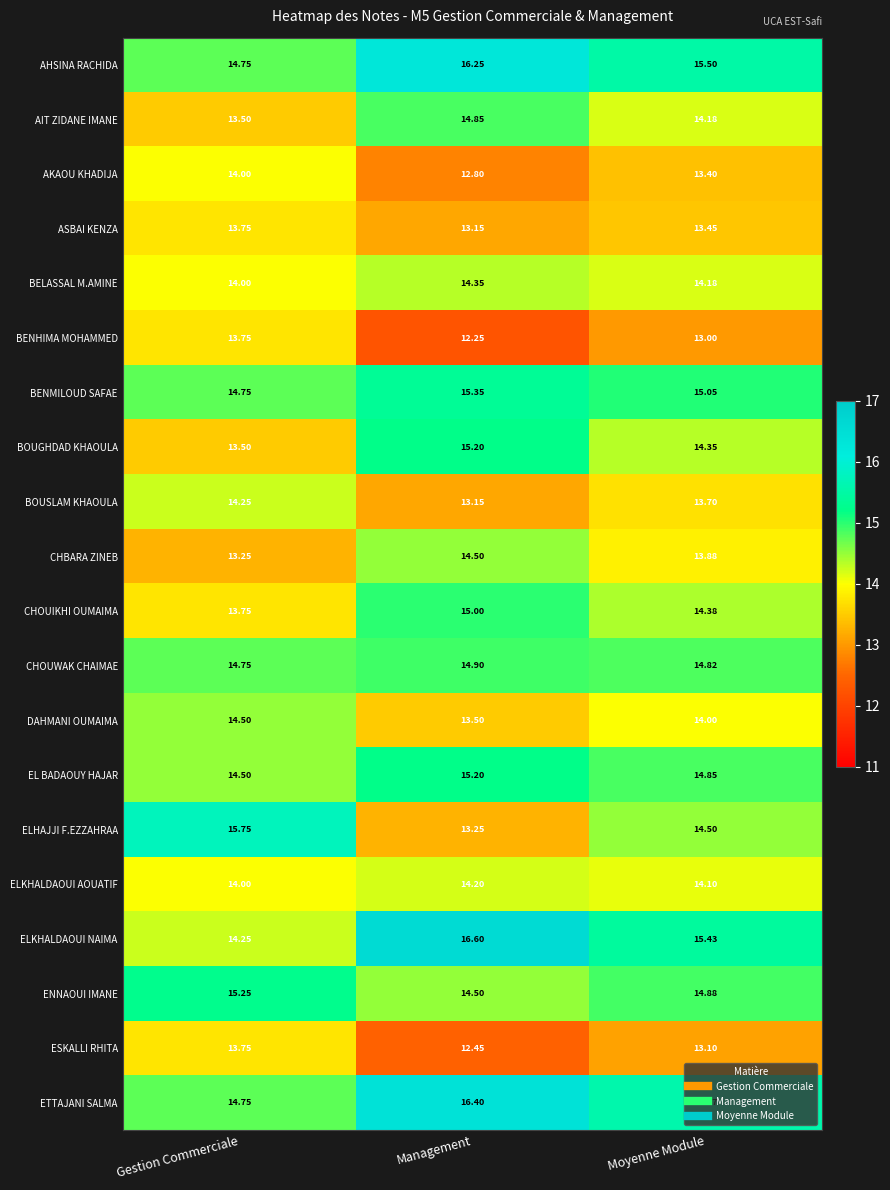

Which label corresponds to the largest value in the chart?

Management